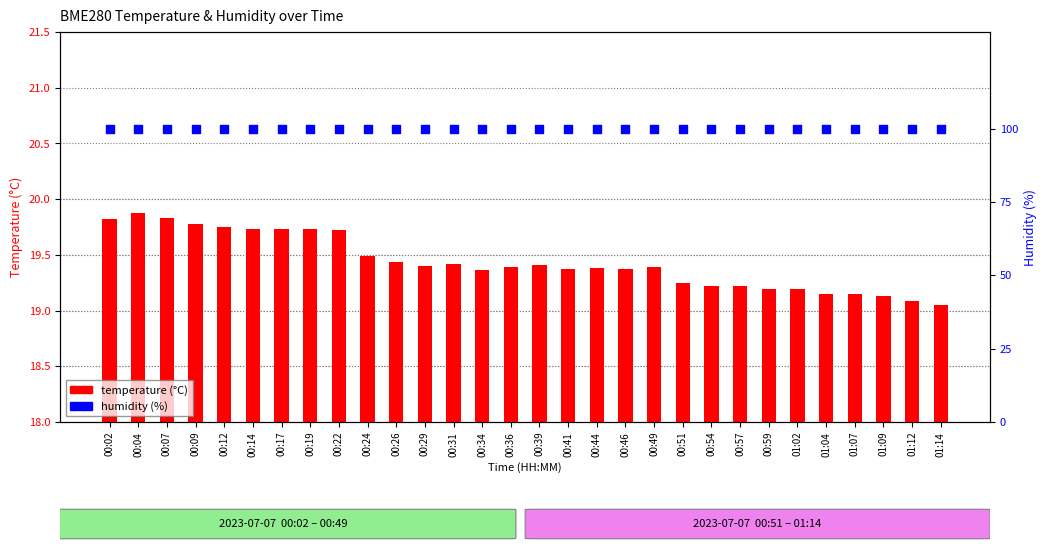

Is the value of temperature at 00:46 greater than the value of humidity at 00:24?

No